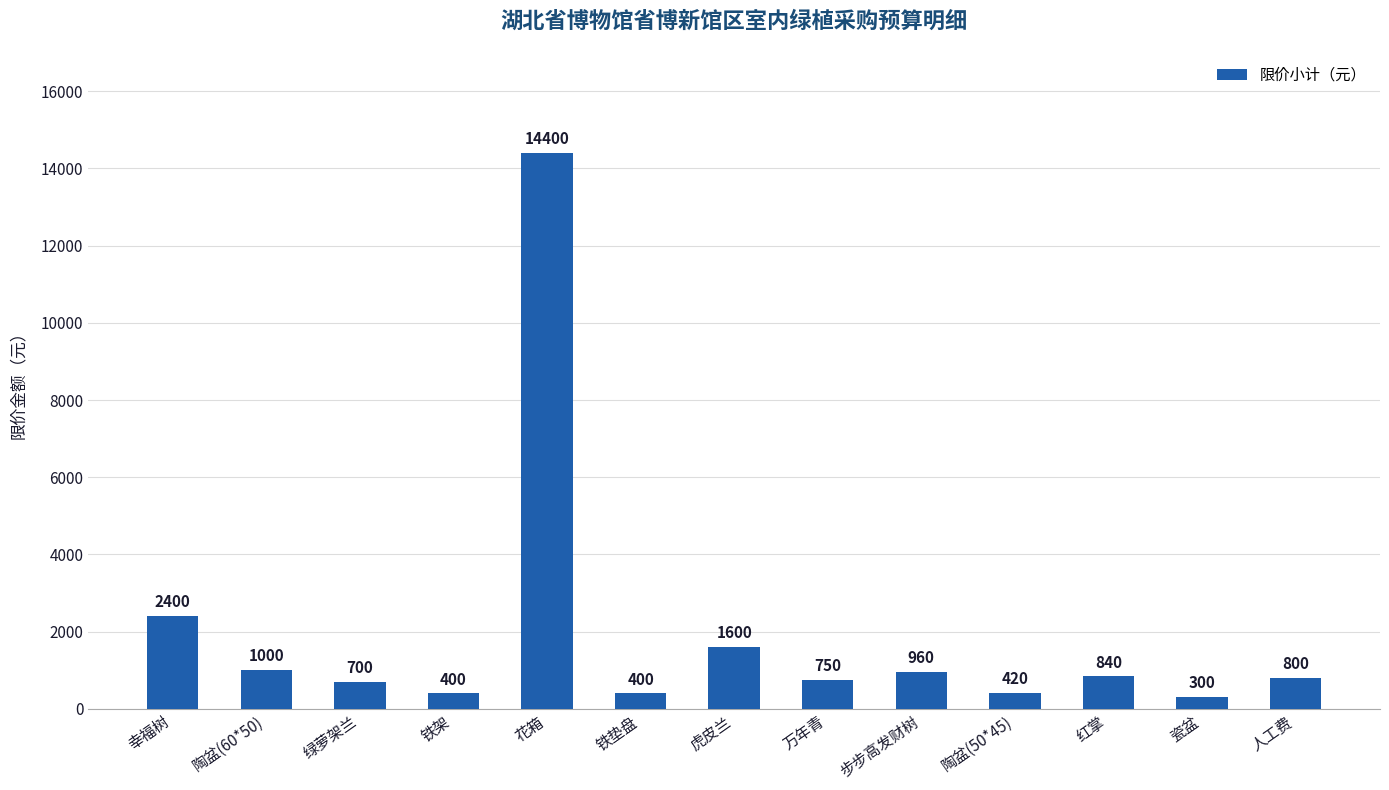

What is the maximum value shown in the chart?

14400